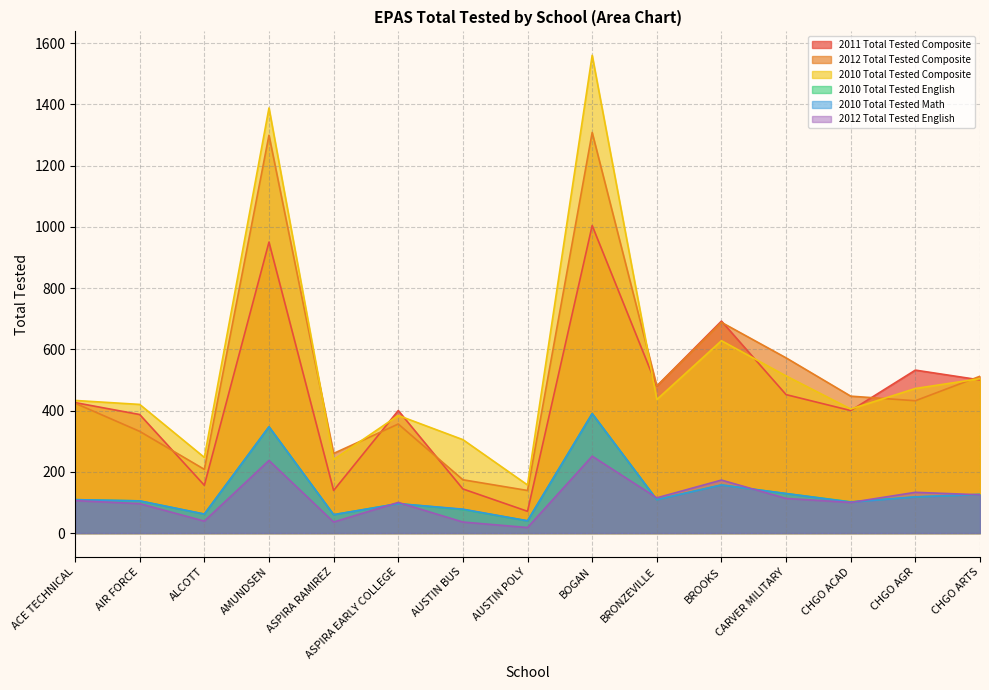

Reading left to right, transcribe all the data shown in this chart.

2011 Total Tested Composite: 426	387	156	950	139	400	144	71	1004	480	692	452	400	532	500
2012 Total Tested Composite: 424	332	208	1299	260	356	174	139	1308	480	688	572	447	432	512
2010 Total Tested Composite: 433	420	247	1388	240	384	305	157	1560	436	628	513	405	472	504
2010 Total Tested English: 109	105	62	347	60	96	77	40	390	109	157	129	102	118	126
2010 Total Tested Math: 109	105	62	347	60	96	78	40	390	109	157	129	101	118	126
2012 Total Tested English: 106	96	39	237	36	100	36	18	251	115	173	113	100	133	125